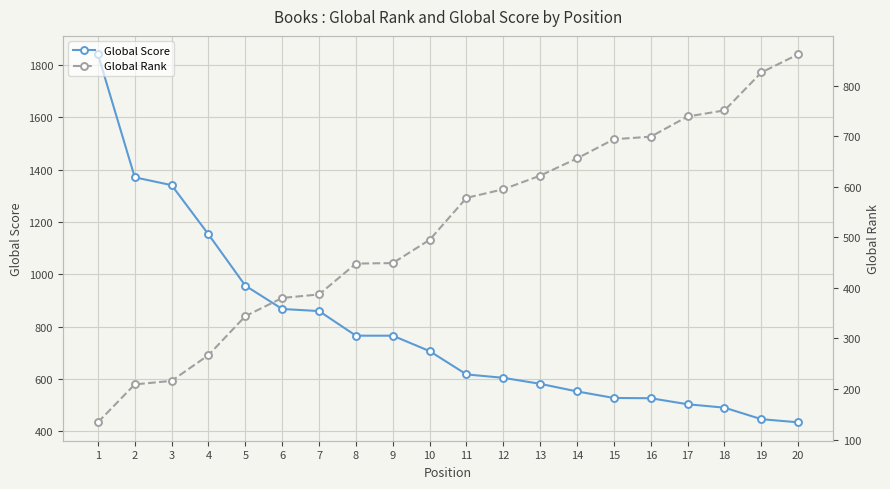

Does the chart display data point markers on the line(s)?

Yes